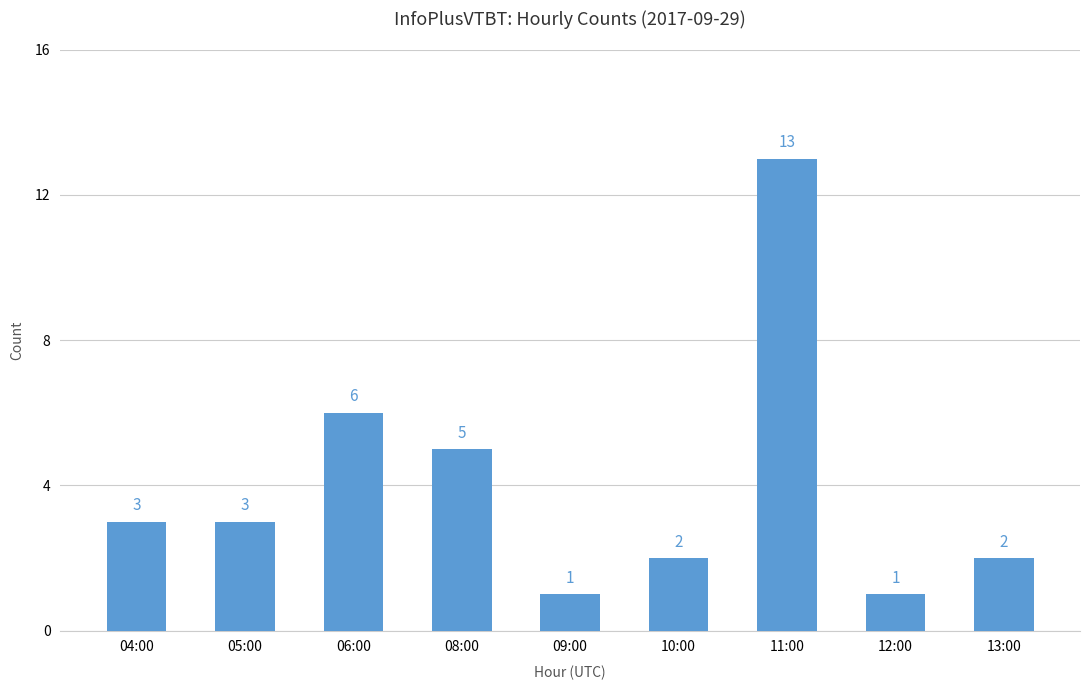

Is it true that the value at 08:00 is 5?

True